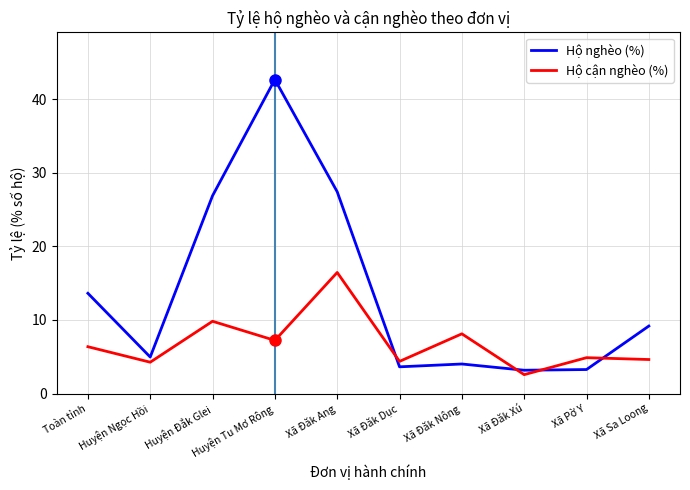

Is it true that Hộ nghèo (%) equals 2.6 at Xã Sa Loong?

False